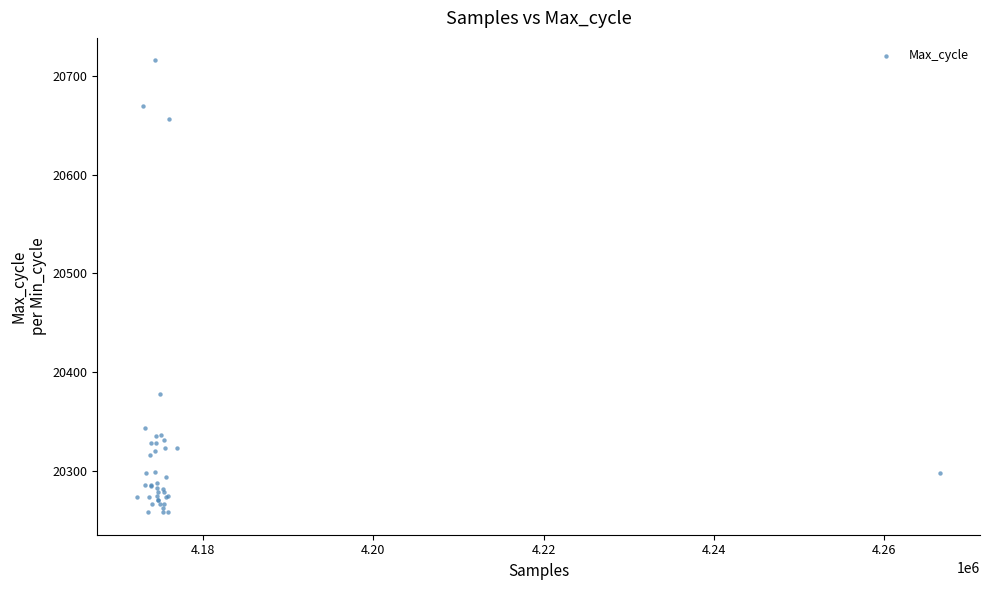

What Y value in the scatter plot is closest to 20487?

20378